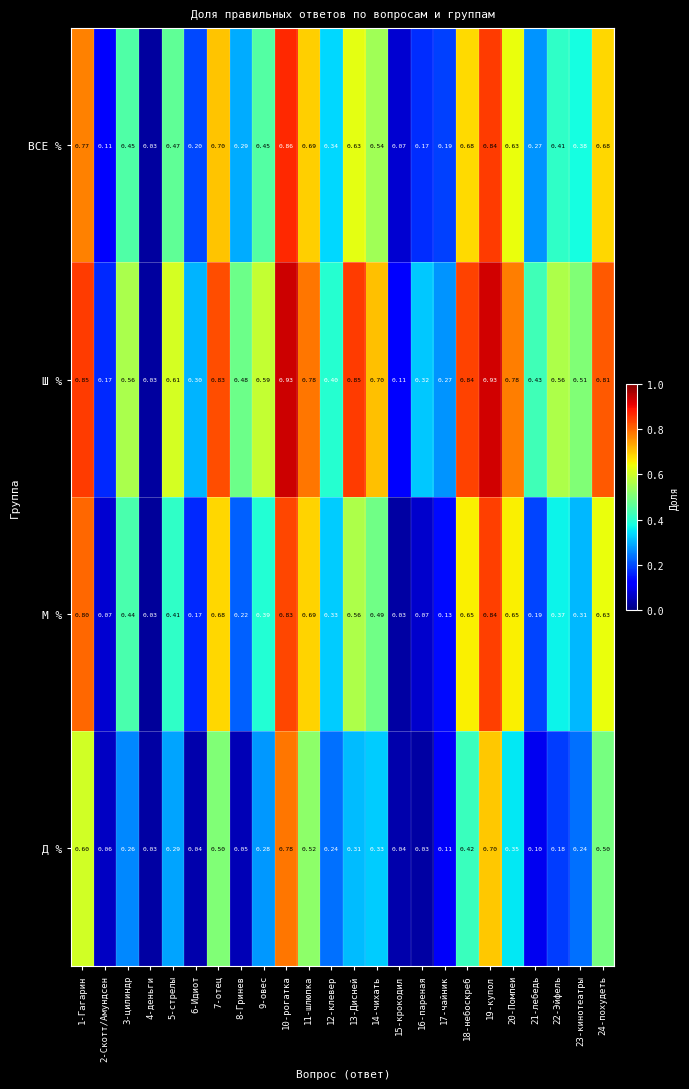

Is the value of М % at 2-Скотт/Амундсен greater than the value of ВСЕ % at 19-купол?

No